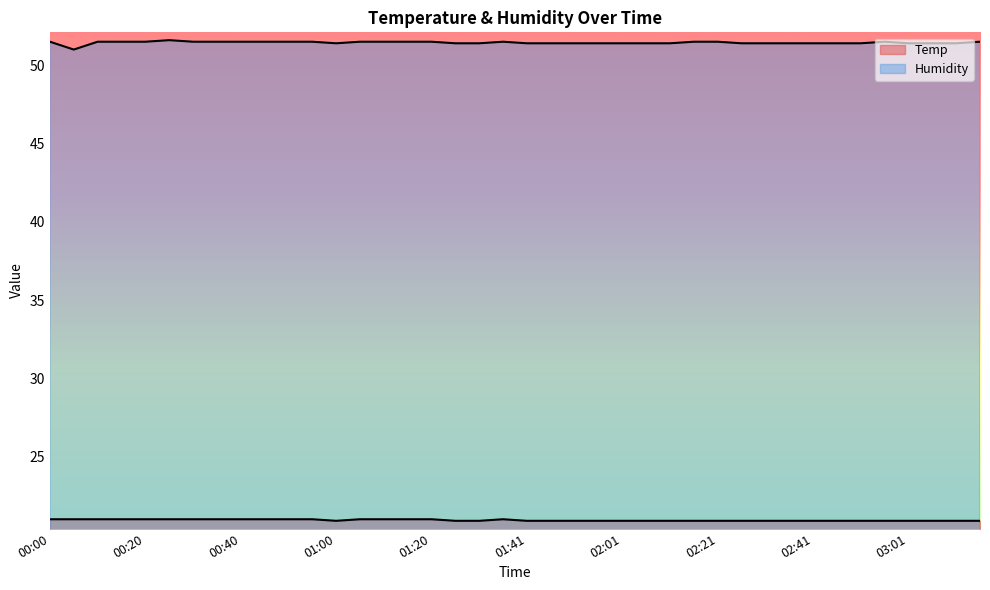

How many lines are shown in the chart?

2